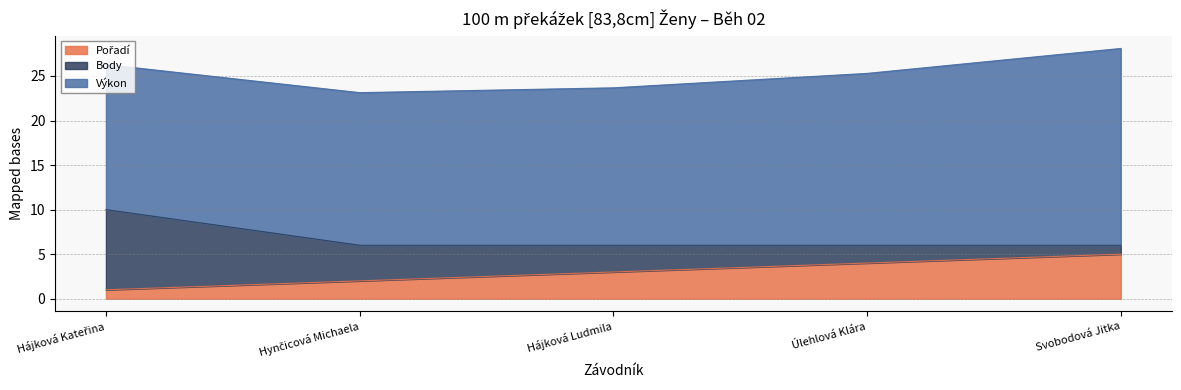

Reading left to right, extract all data points from this chart.

Pořadí: 1.0	2.0	3.0	4.0	5.0
Body: 9.0	4.0	3.0	2.0	1.0
Výkon: 16.3	17.1	17.7	19.3	22.1